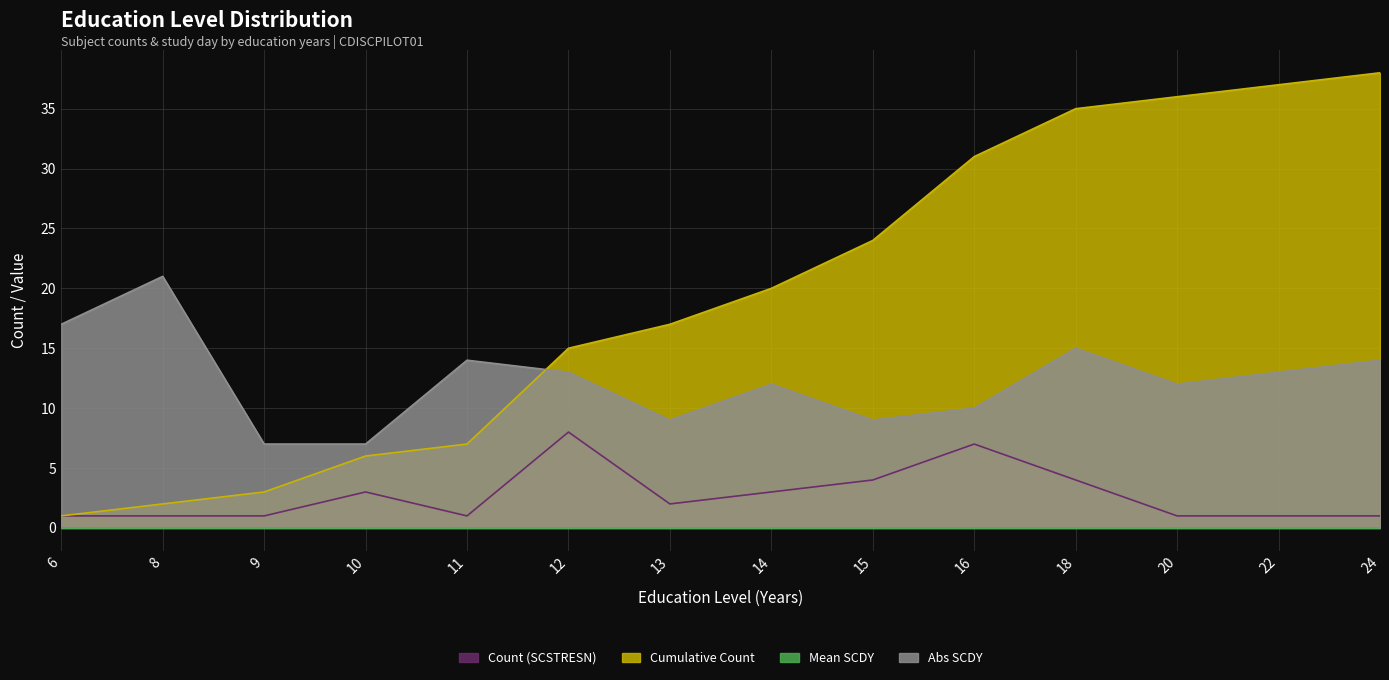

Between 6 and 16, which series saw the biggest shift?

Cumulative Count